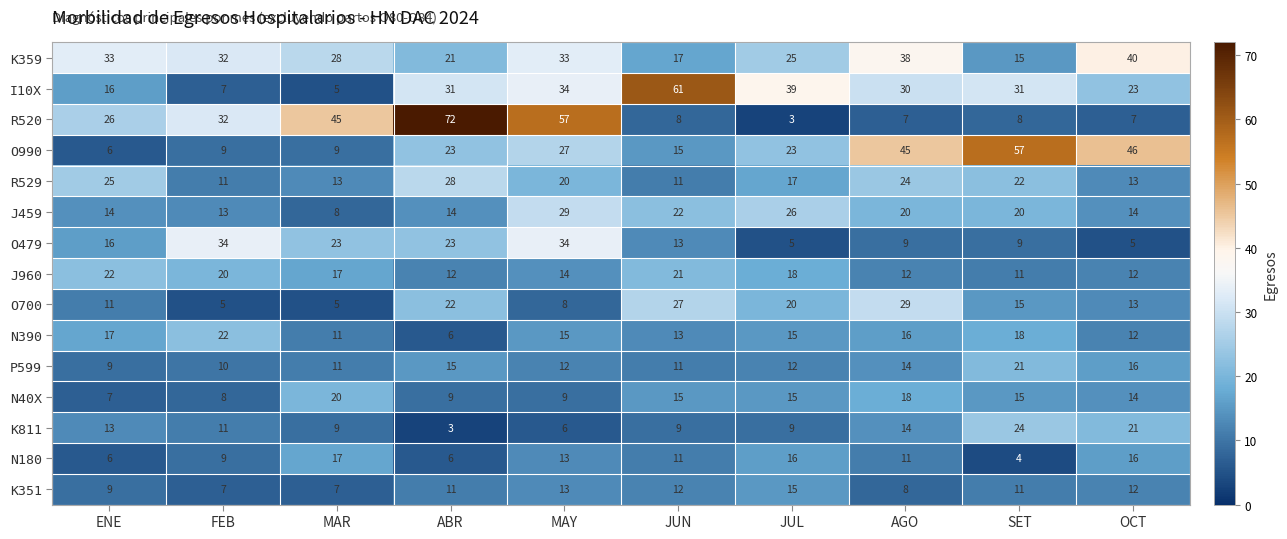

What is the lowest value of the K359 series?

15